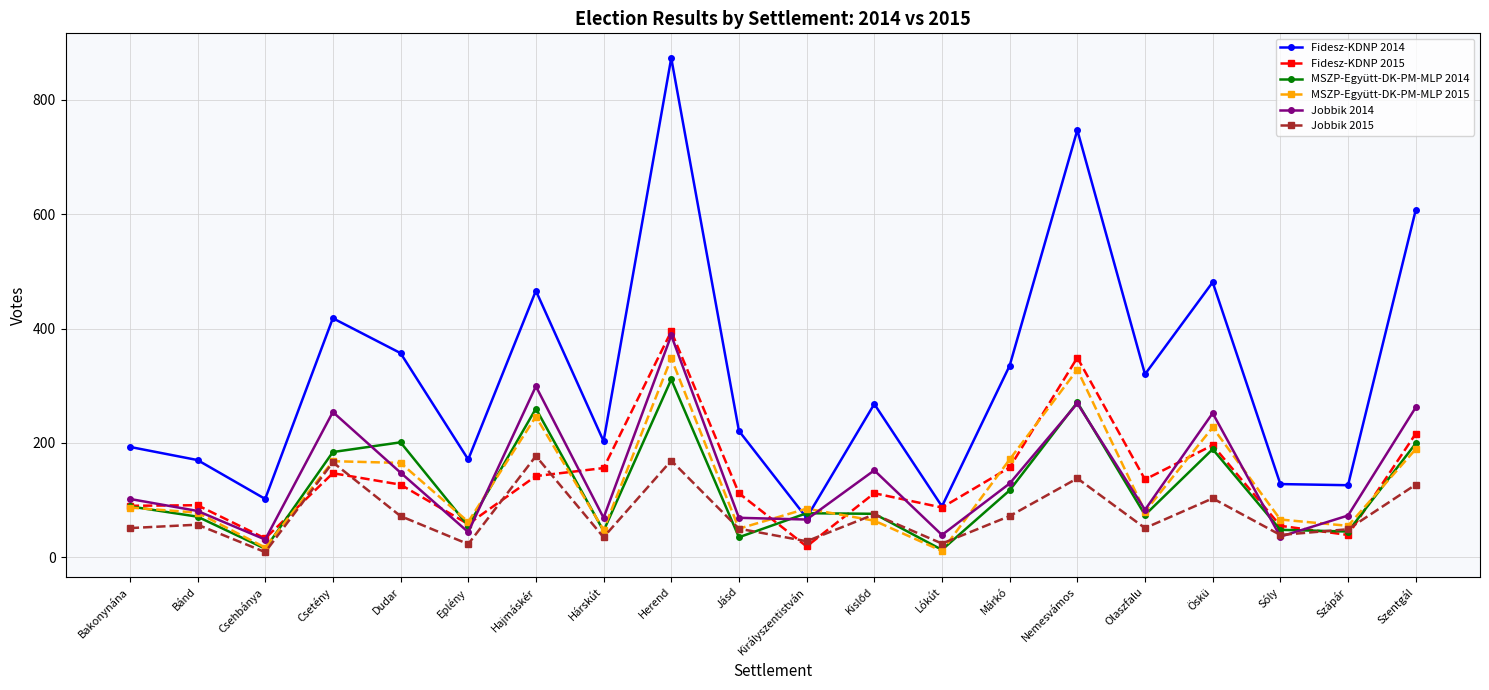

What is the greatest value displayed?

873